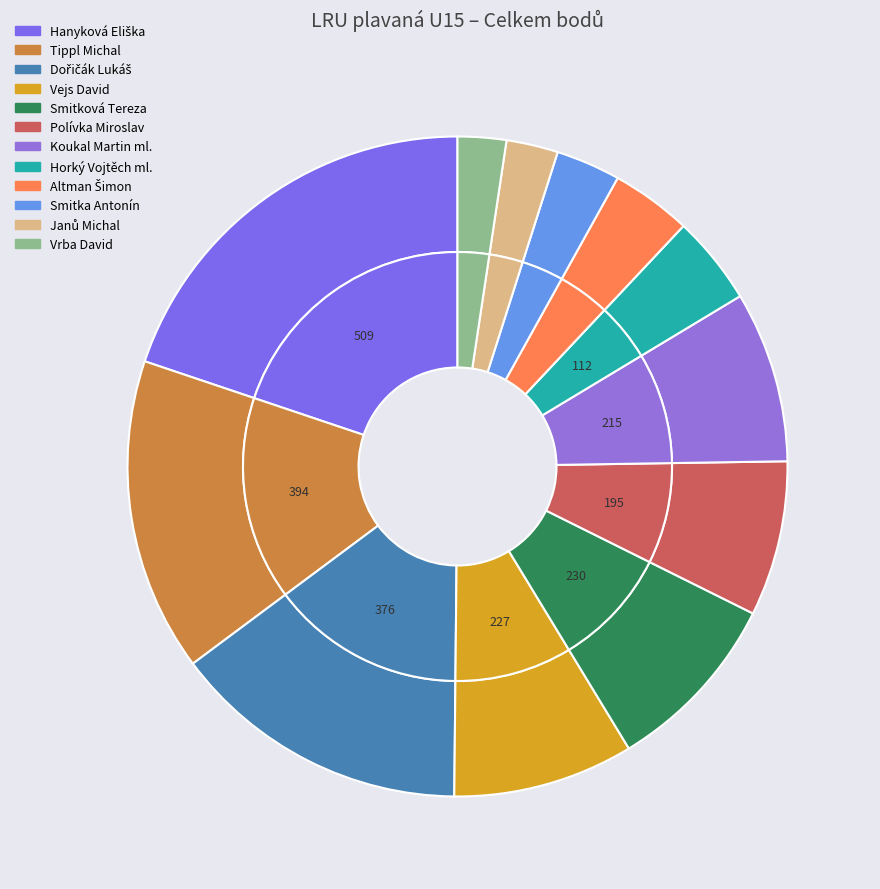

What portion of the pie excludes Tippl Michal?

84.6%